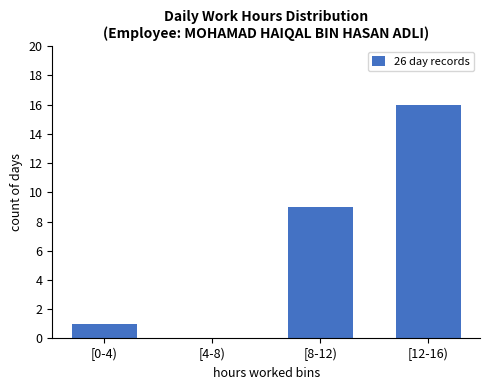

Reading left to right, list all the values displayed in this chart.

[0-4)=1	[4-8)=0	[8-12)=9	[12-16)=16